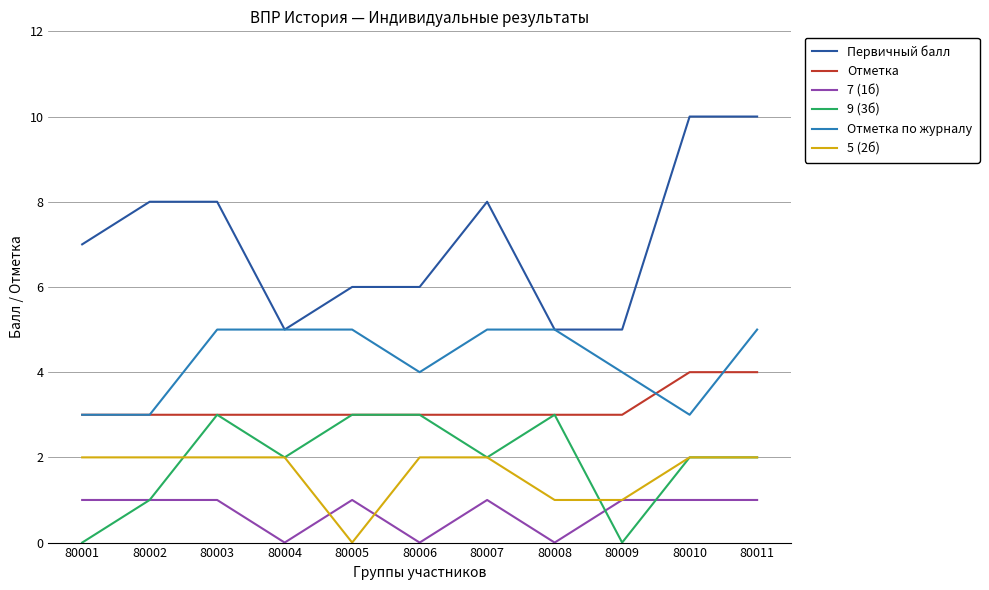

Rank the series by their maximum value, from lowest to highest.

7 (1б), 5 (2б), 9 (3б), Отметка, Отметка по журналу, Первичный балл